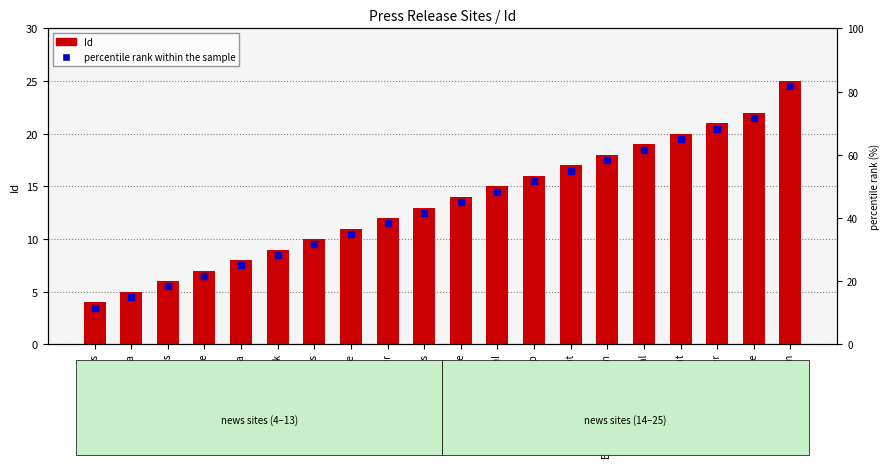

What is the difference between the second highest and minimum values?

18